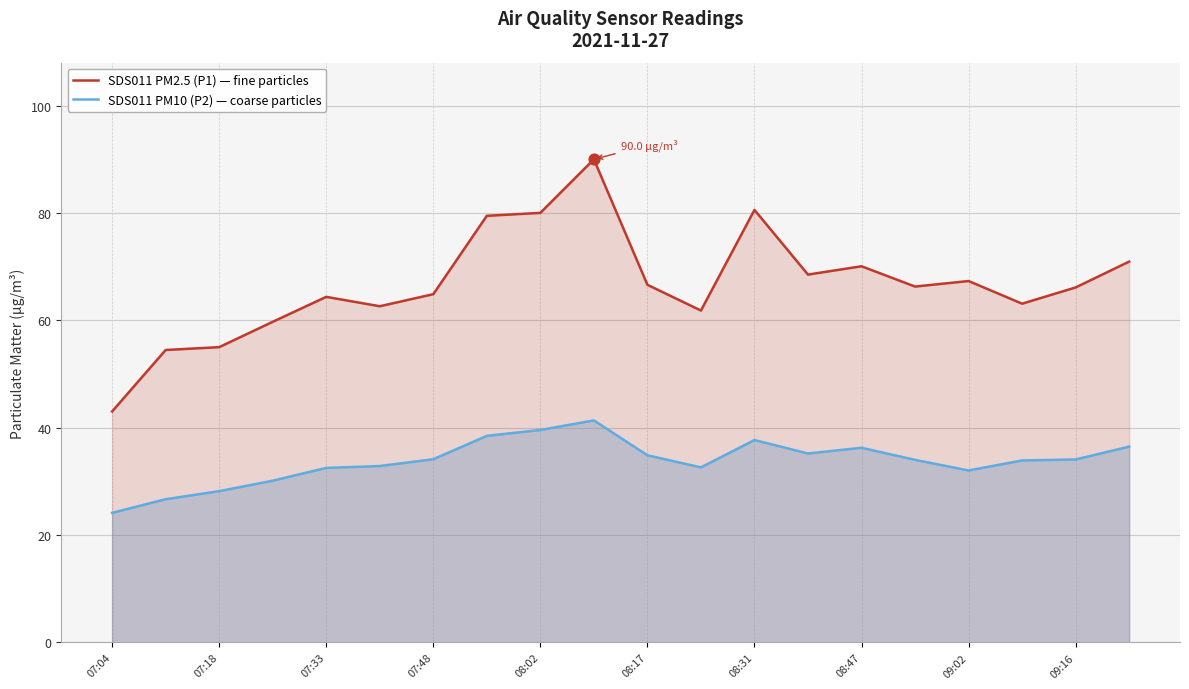

What is the total value across all series at 11?

94.5